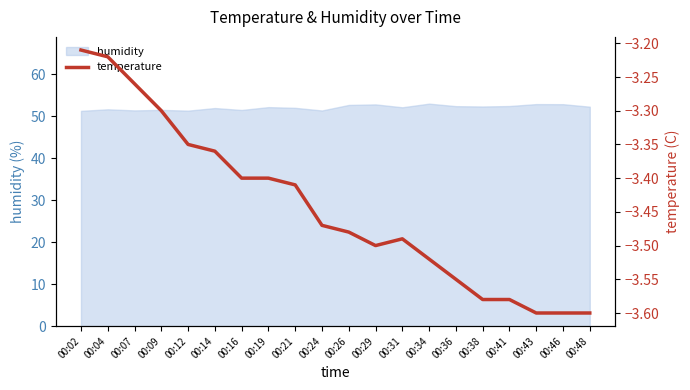

What is the highest value of the humidity series?

53.0